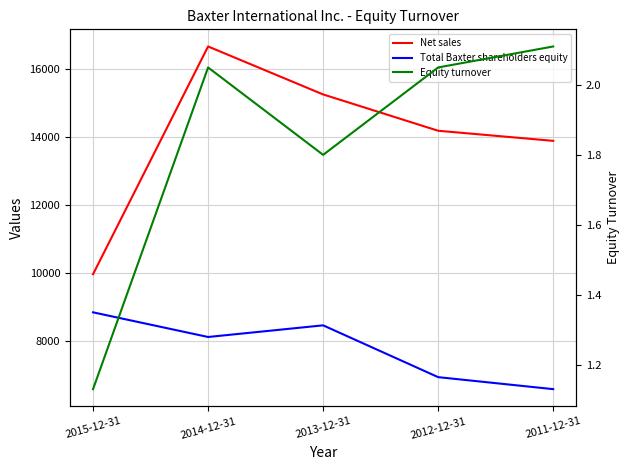

Rank the series at 2015-12-31 from lowest to highest value.

Equity turnover, Total Baxter shareholders equity, Net sales